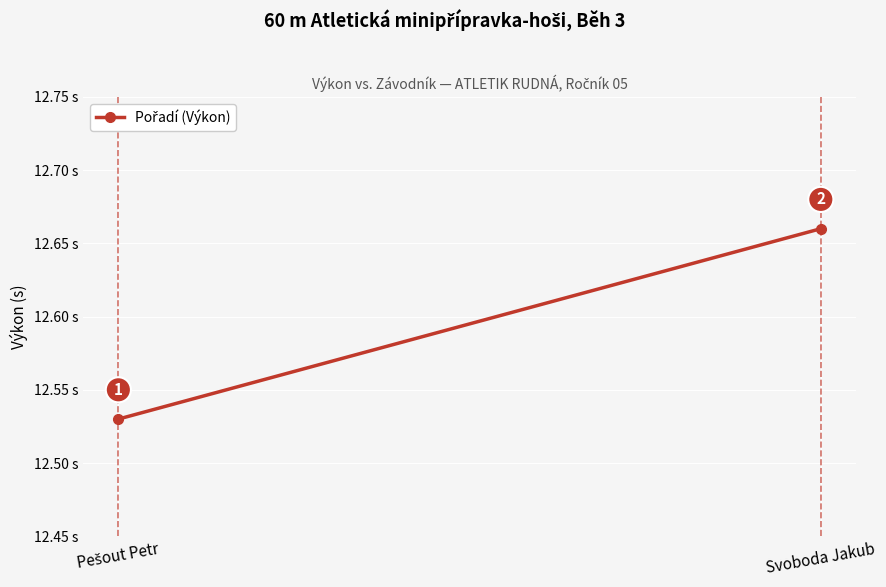

How many values are between 12 and 13?

2